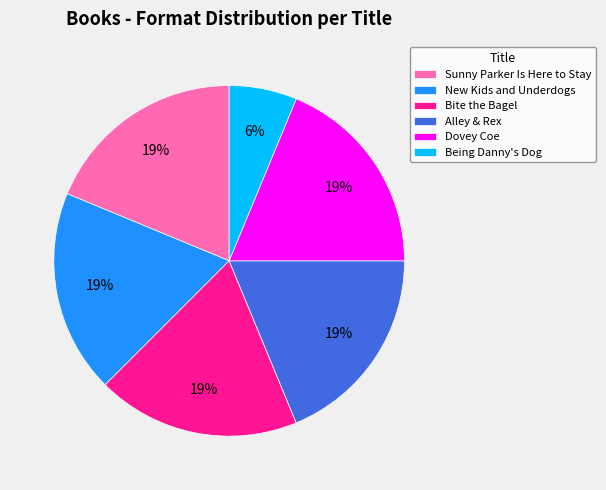

Between Being Danny's Dog and Sunny Parker Is Here to Stay, which is larger?

Sunny Parker Is Here to Stay